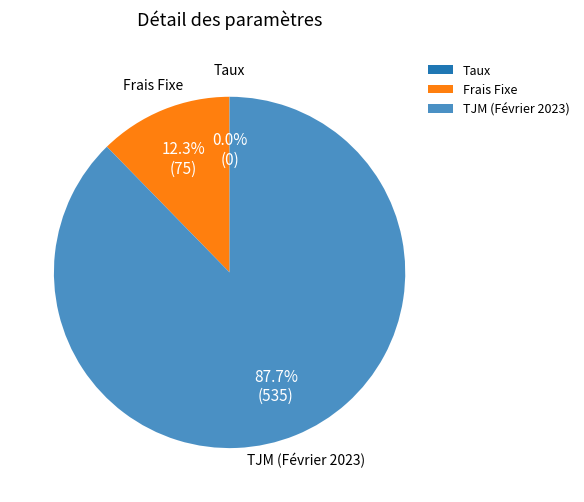

What percentage is the TJM (Février 2023) slice, to the nearest percent?

88%